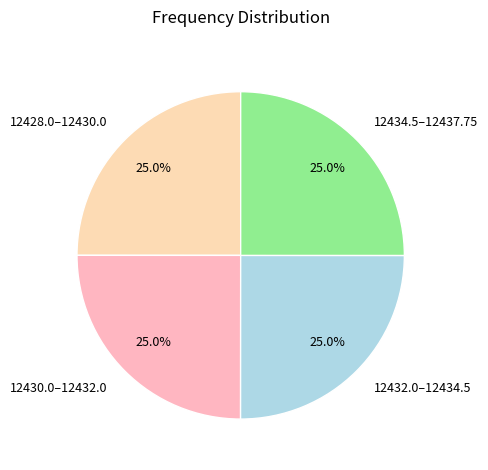

Approximately how many times larger is the value at 12432.0–12434.5 compared to 12434.5–12437.75?

1.0